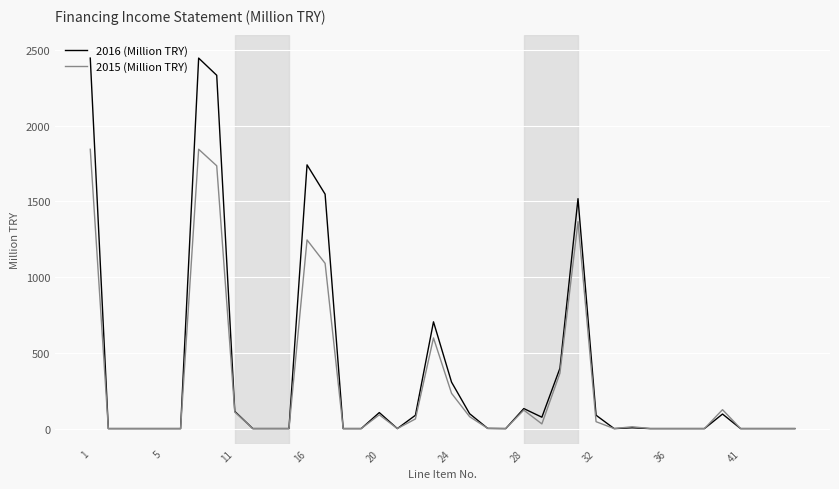

Which series has the widest spread of values?

2016 (Million TRY)